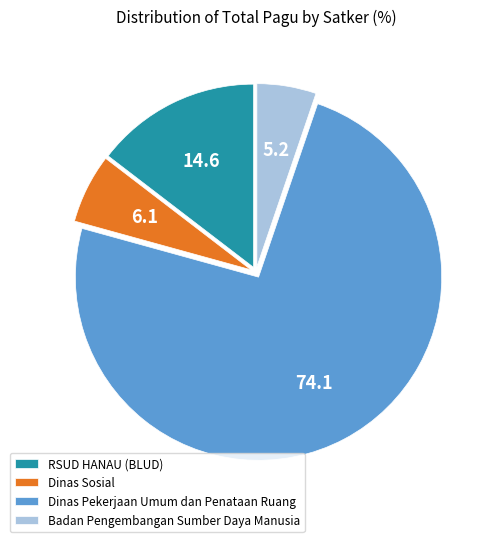

Does any single category account for the majority?

Yes